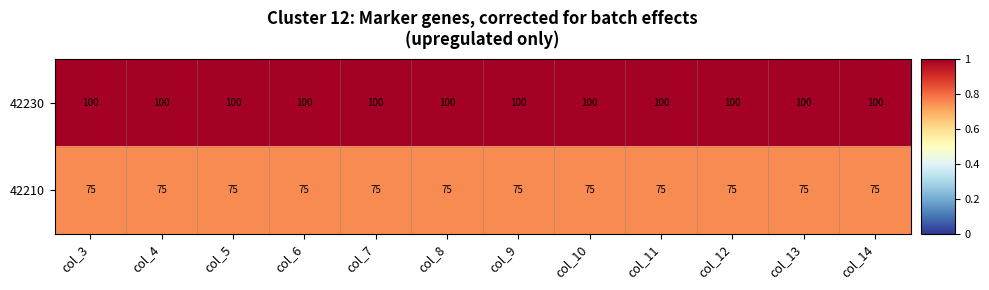

What is the smallest value displayed?

75